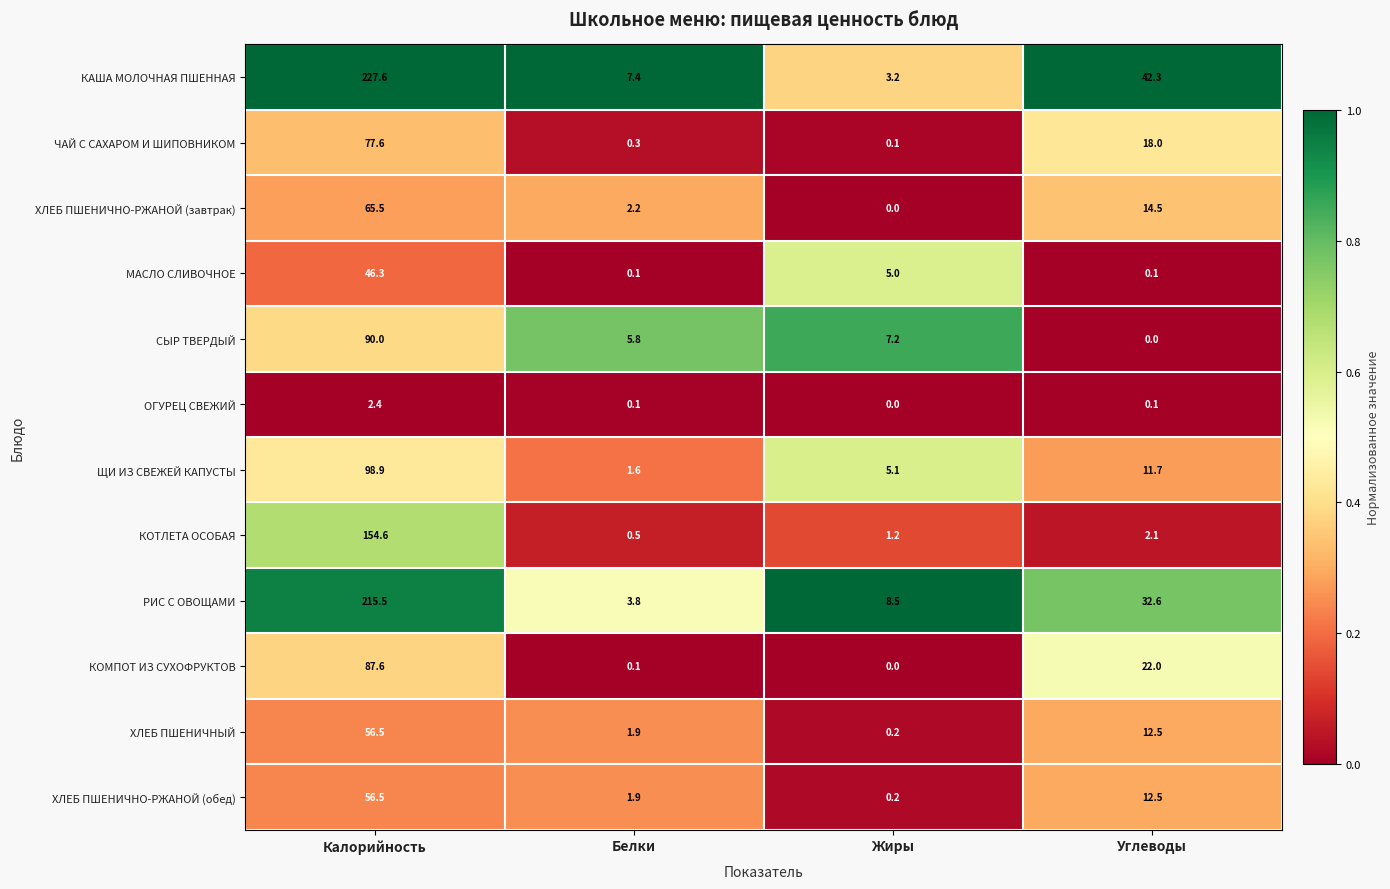

The value of ХЛЕБ ПШЕНИЧНО-РЖАНОЙ (завтрак) at Белки is 2.9. True or false?

False